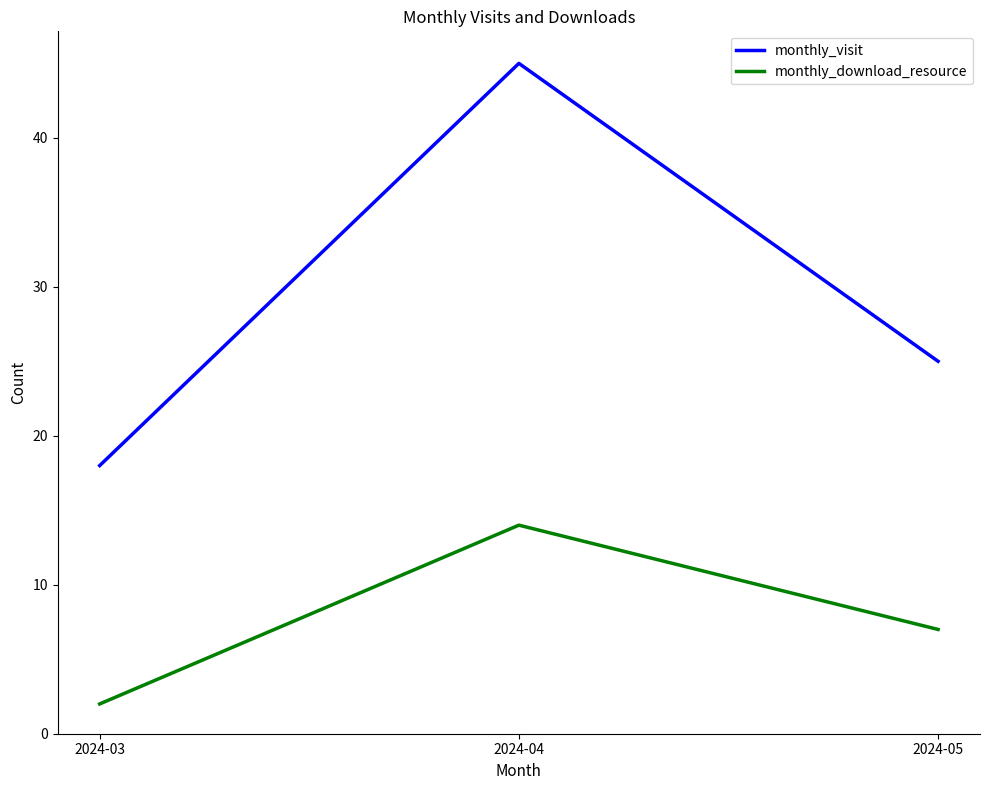

The value of monthly_download_resource at 2024-05 is 12. True or false?

False